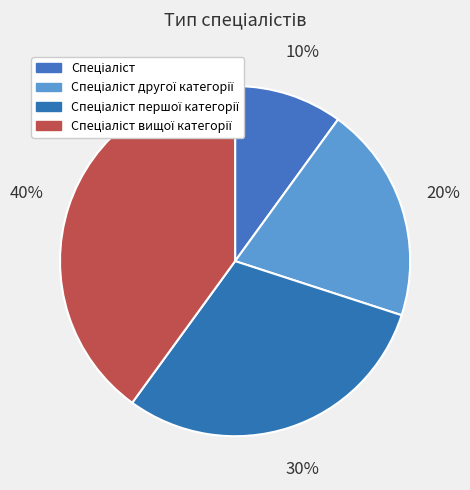

Which slice is the smallest?

Спеціаліст